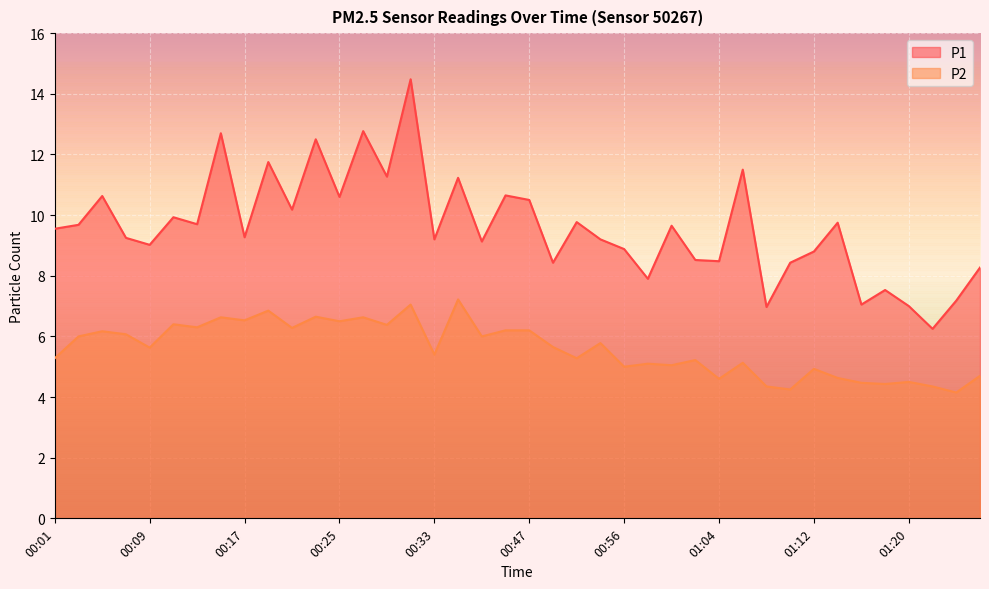

What is the value of the P1 point at the 22nd from the left?

8.4